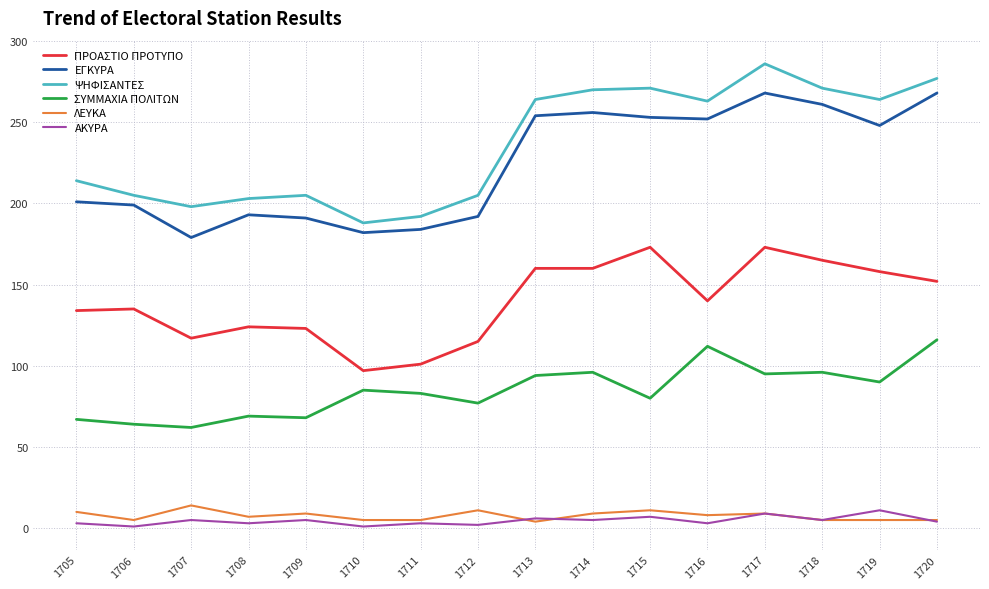

How many lines are shown in the chart?

6